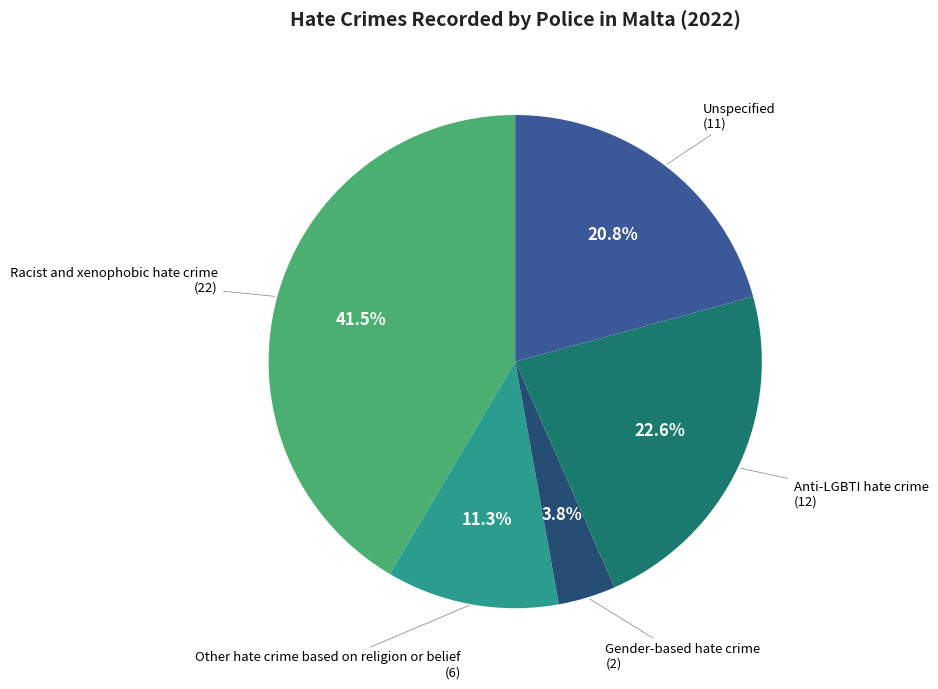

How many segments does this pie chart have?

5